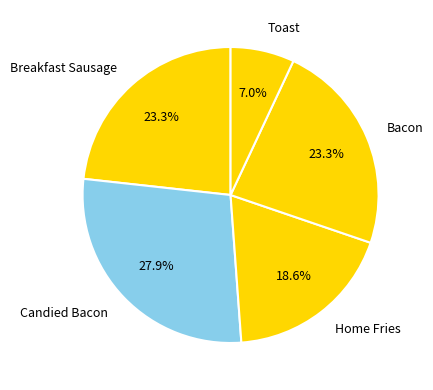

Does Bacon represent more than half of the total?

No